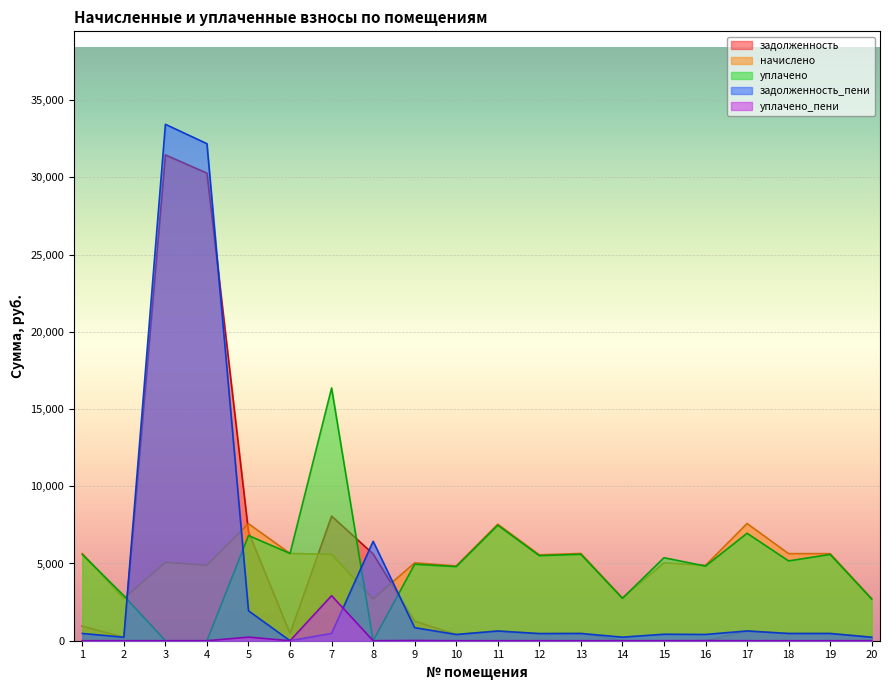

How many values in the уплачено series exceed 5373?

9